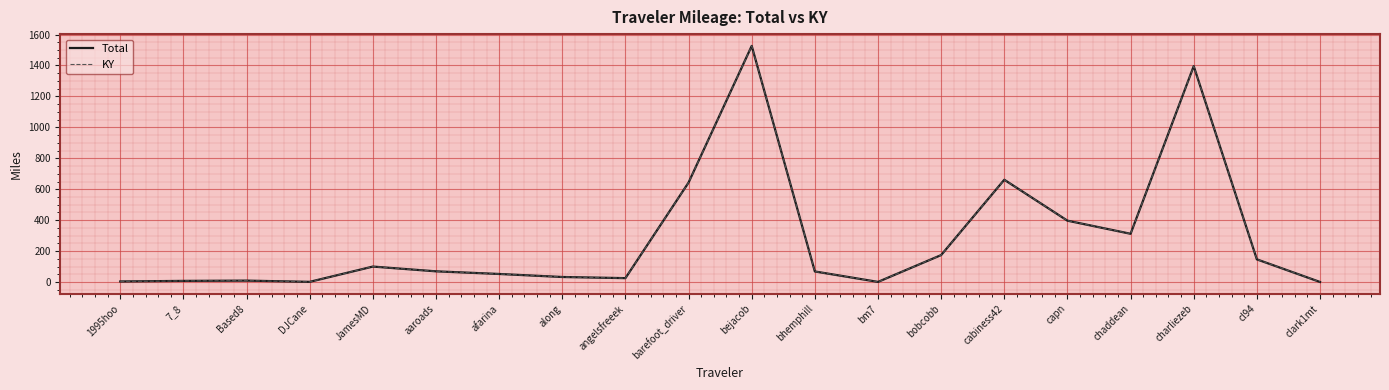

True or false: KY has a value of 25.4 at angelsfreeek.

True